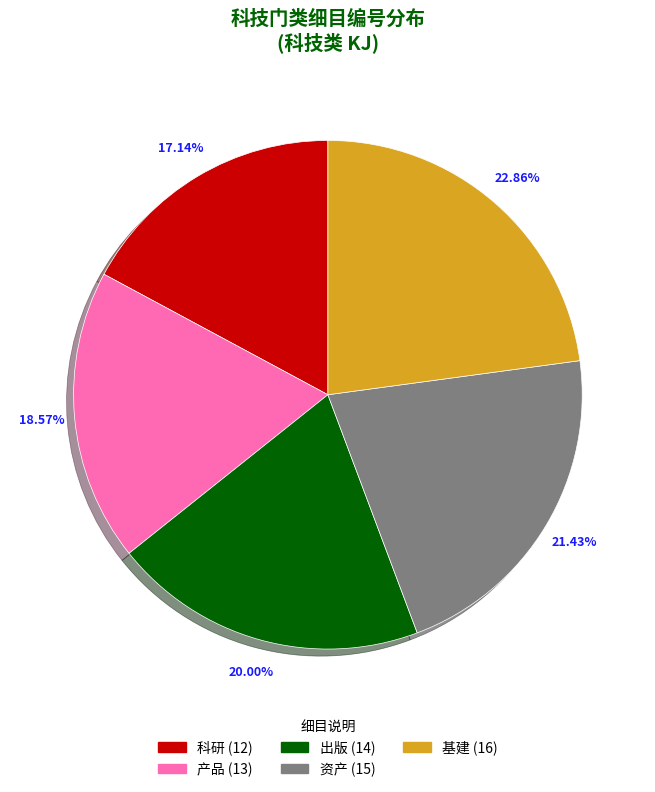

How many segments does this pie chart have?

5